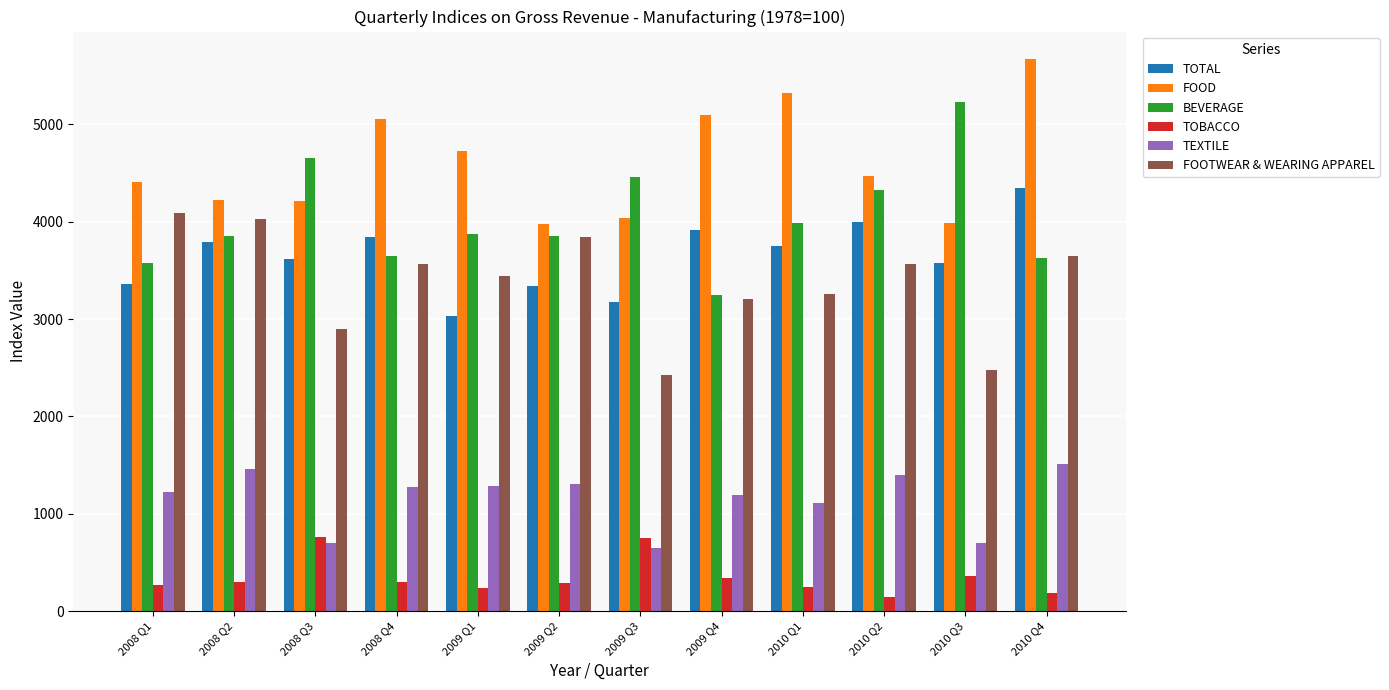

Which series has the widest spread of values?

BEVERAGE